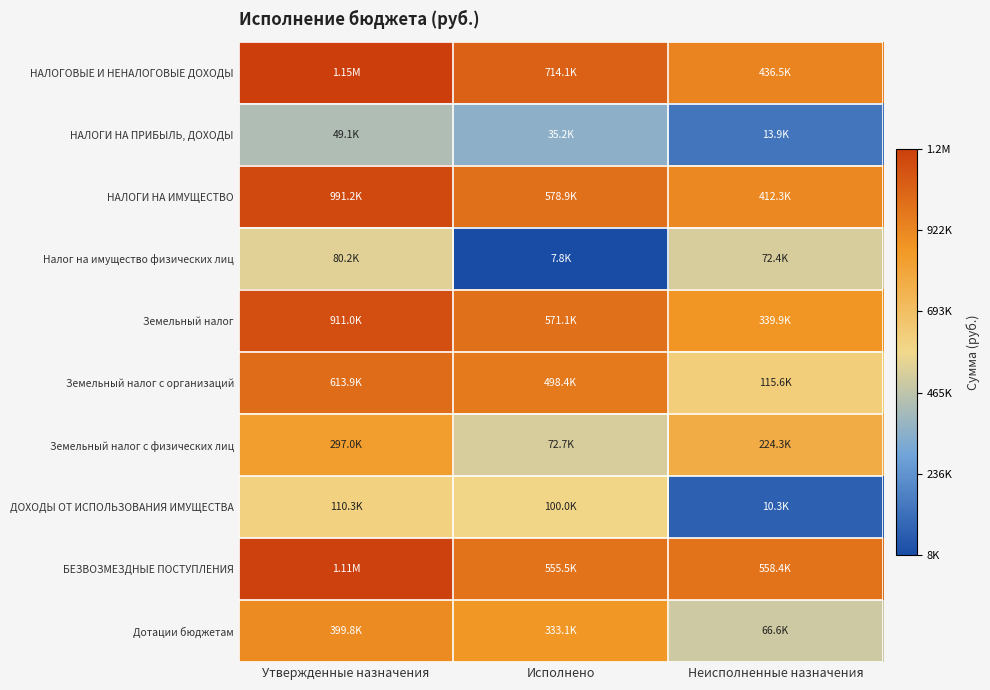

At how many categories does at least one series exceed 12?

3